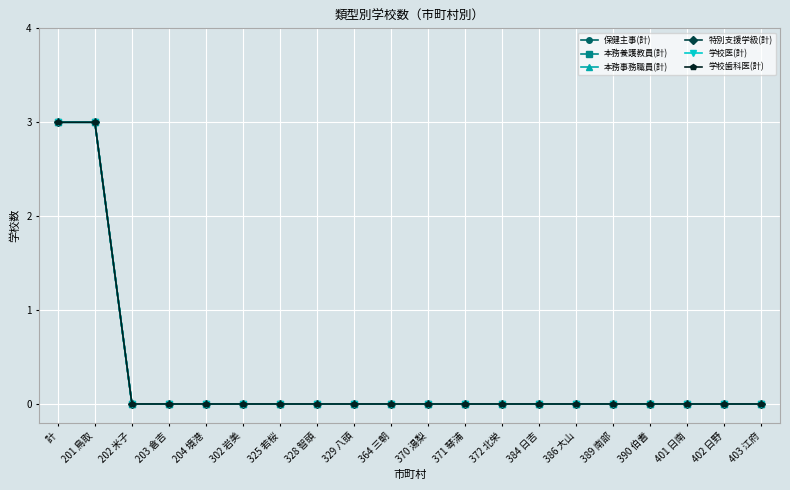

Which has a higher value, 371 琴浦 or 390 伯耆?

371 琴浦